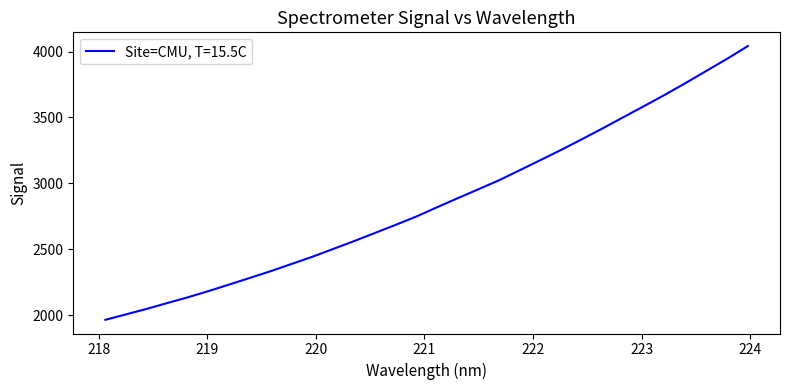

What is the maximum value shown in the chart?

4041.6